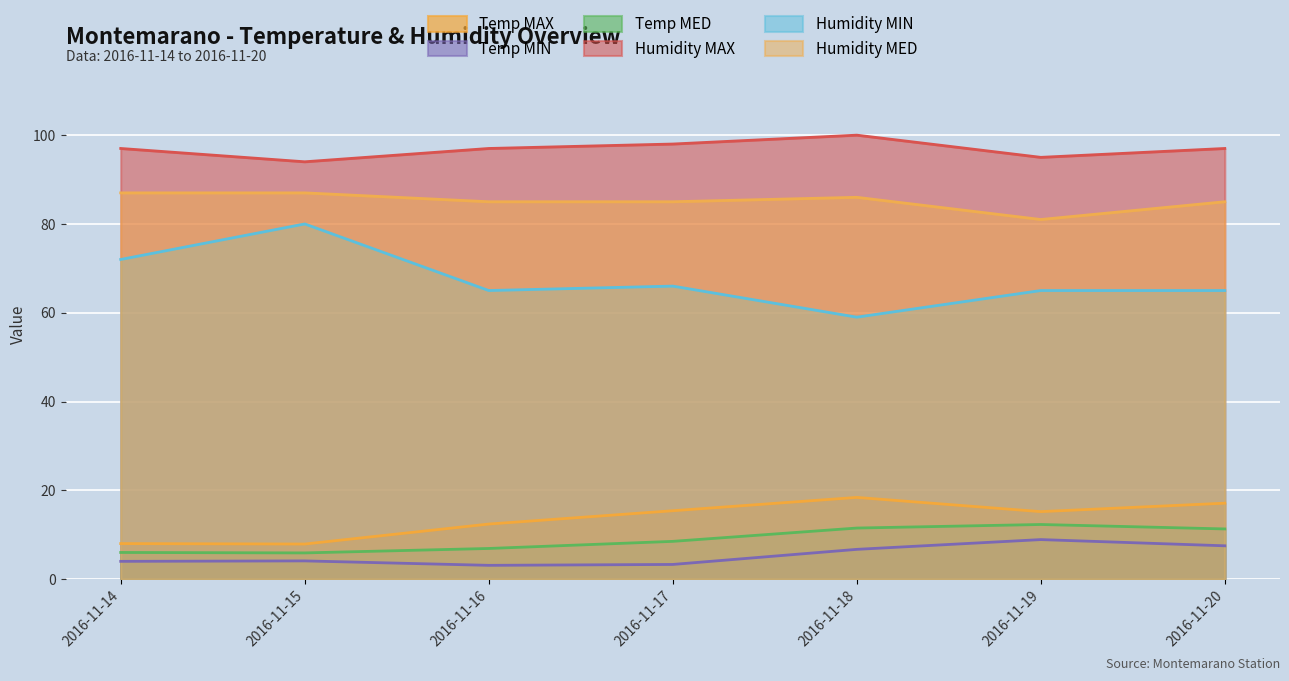

What is the greatest value displayed?

100.0